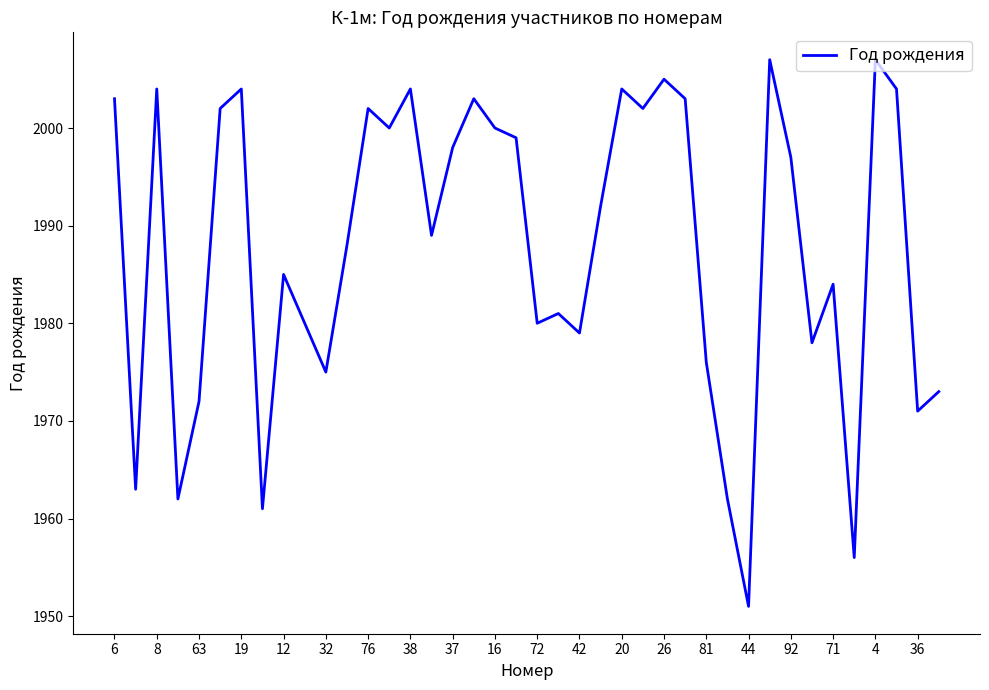

What is the maximum value shown in the chart?

2007